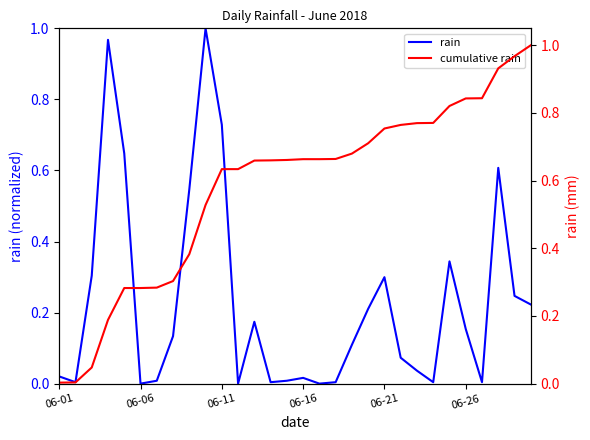

At which category is the sum across all series the highest?

27